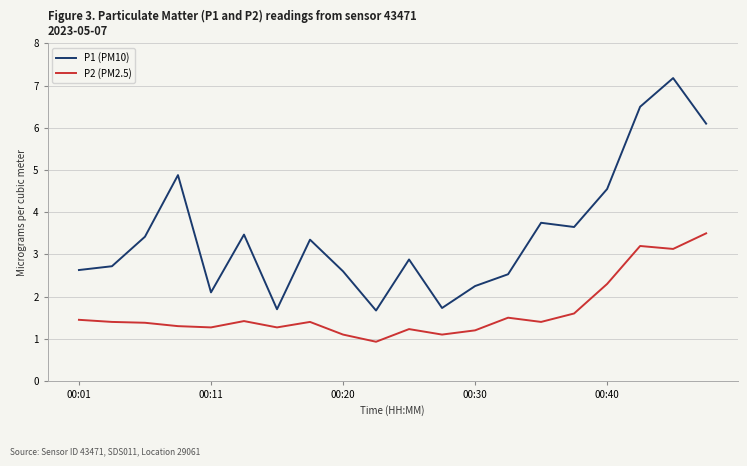

List the series in order of their overall mean, highest first.

P1 (PM10), P2 (PM2.5)